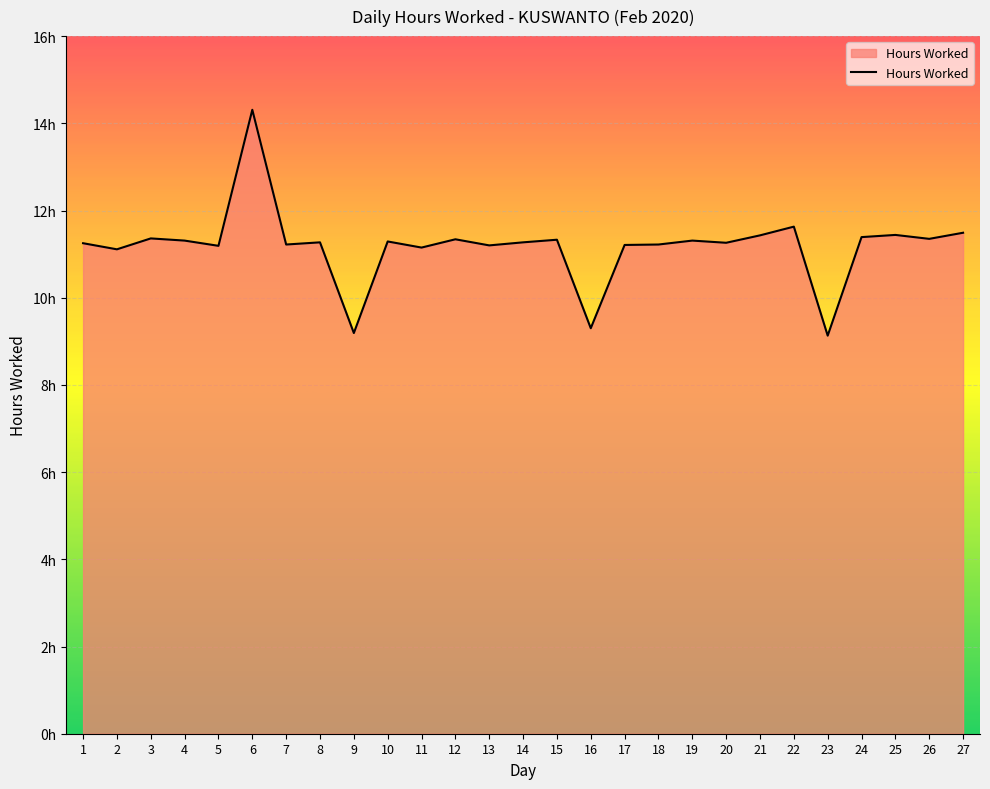

Where is the data nearest to the value 11?

2